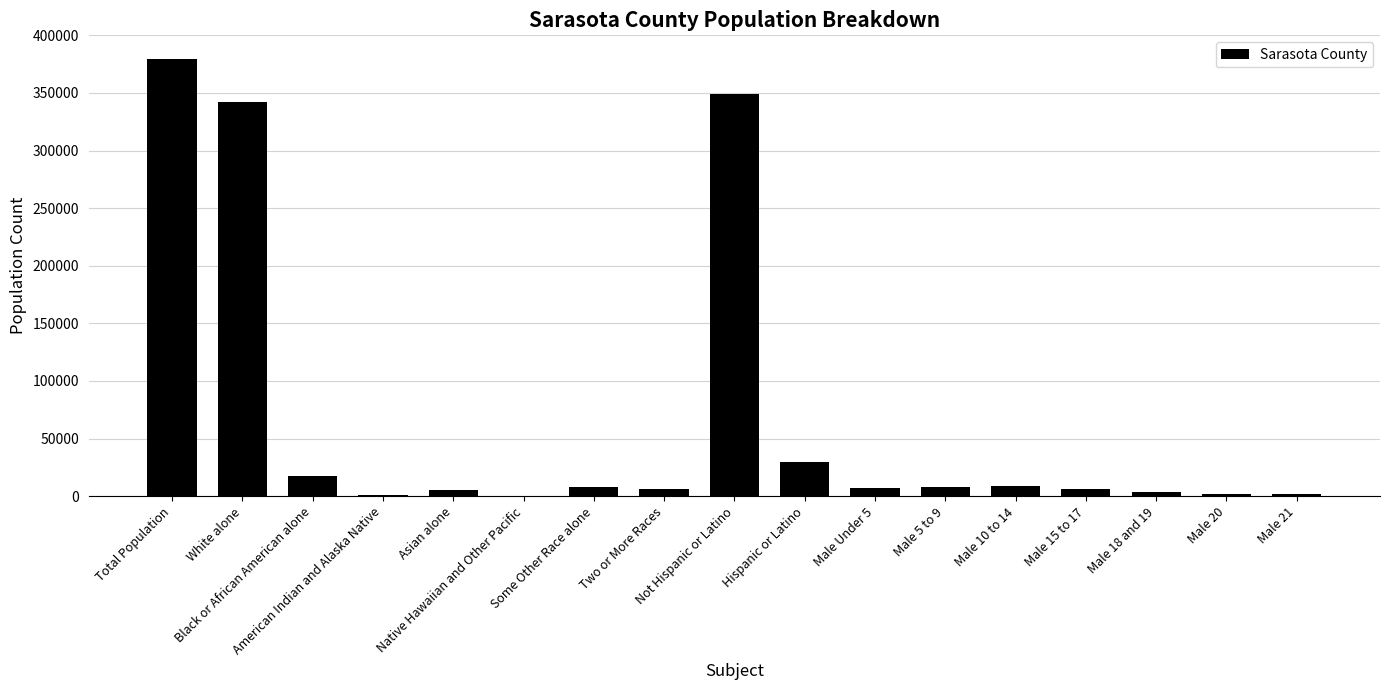

What is the maximum value shown in the chart?

379448